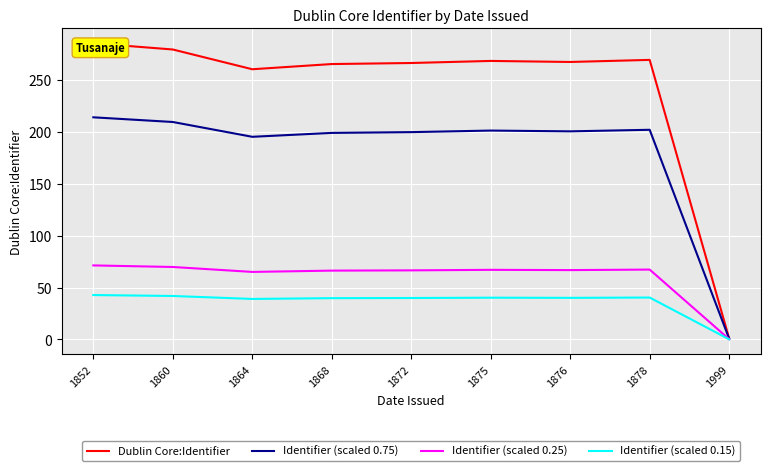

At which category is the sum across all series the highest?

1852